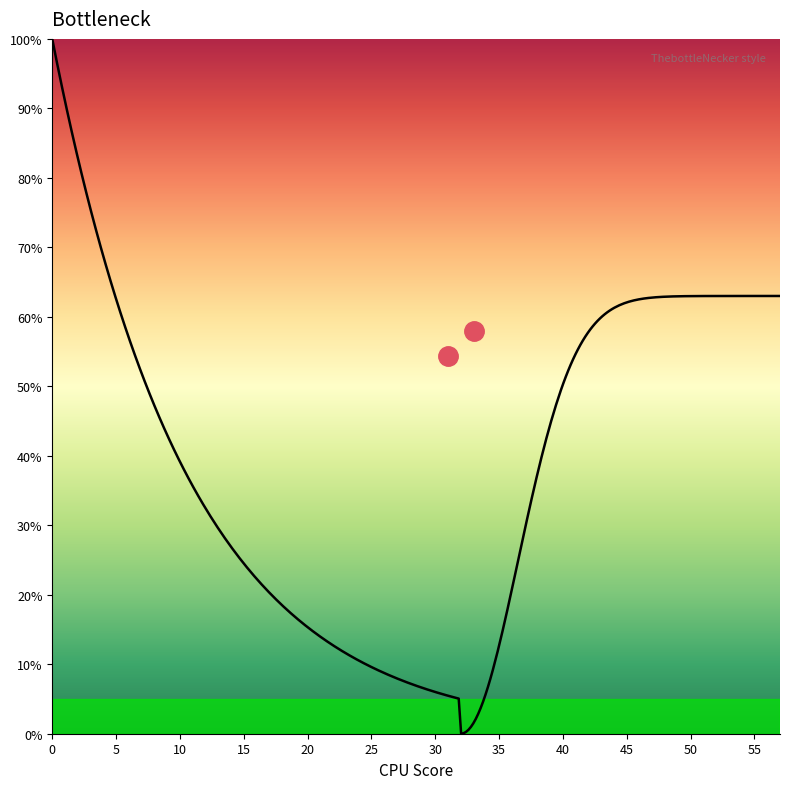

How many lines are shown in the chart?

1